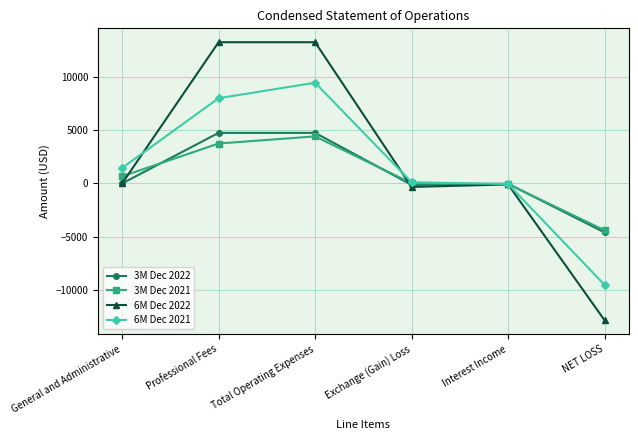

True or false: 6M Dec 2022 has a value of 12950 at General and Administrative.

False